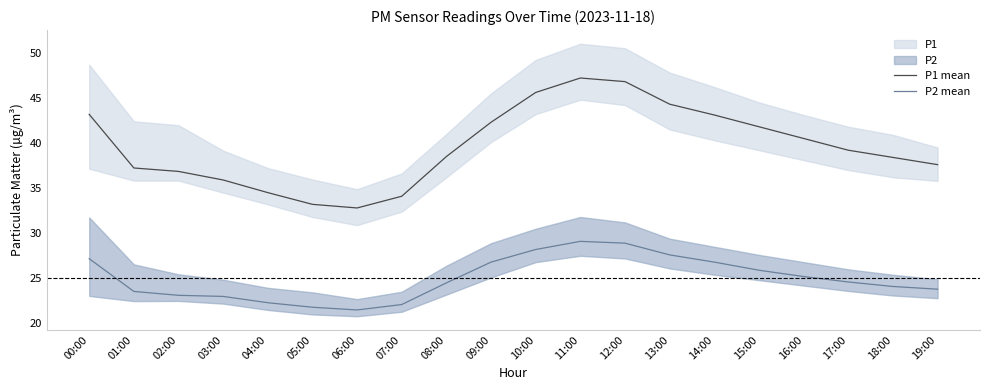

Does the chart display data point markers on the line(s)?

No